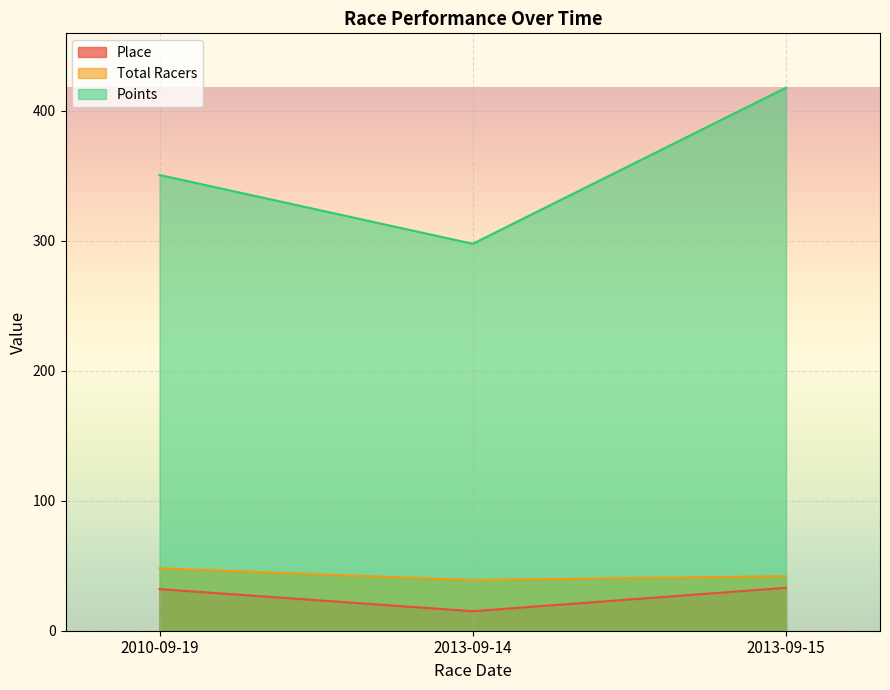

How many series are shown in this chart?

3